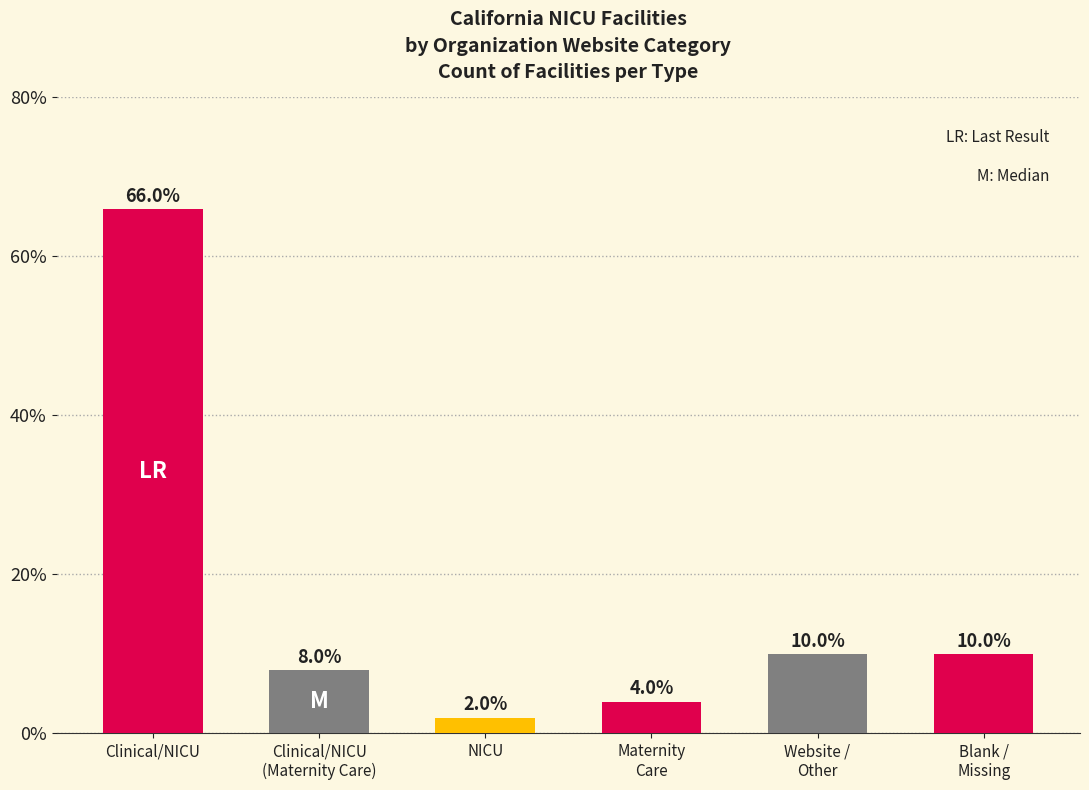

How many categories are shown in the chart?

6